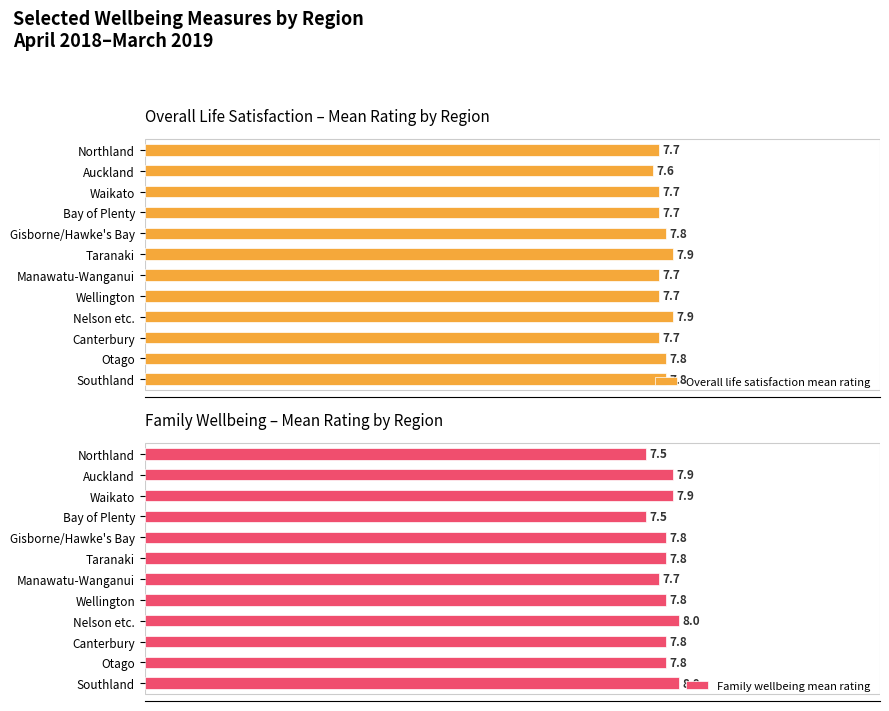

At which label does Overall life satisfaction mean rating reach its minimum?

Auckland